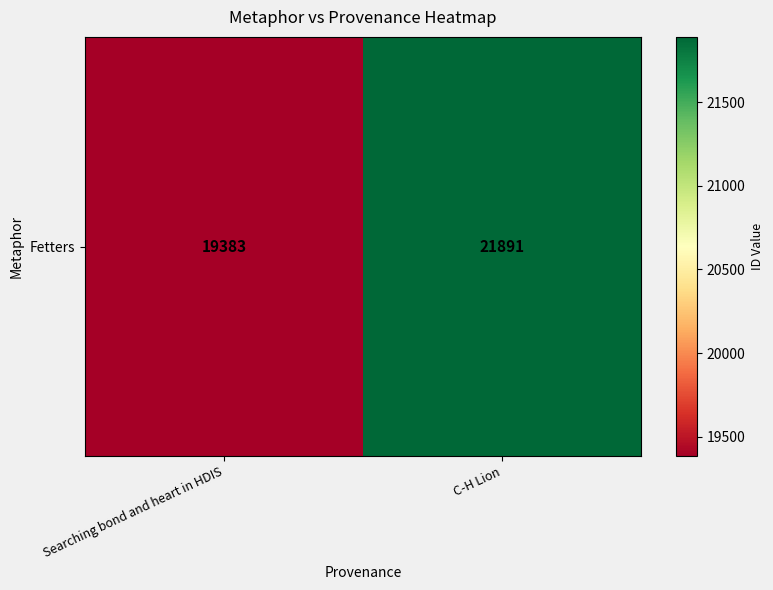

What is the sum of all values?

41274